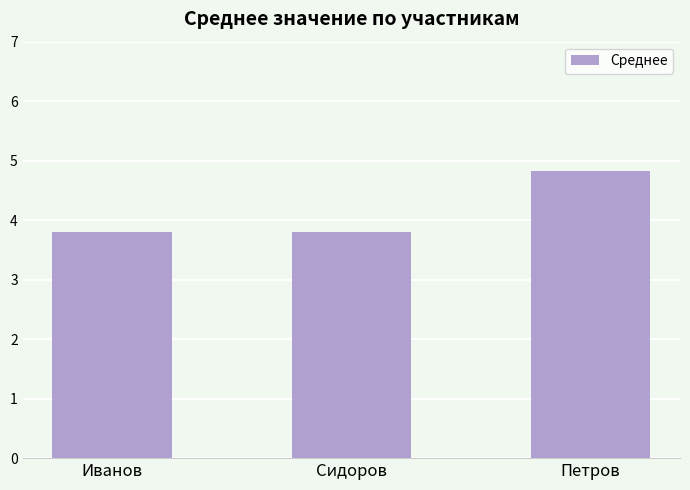

The value at Иванов is 3.8. True or false?

True